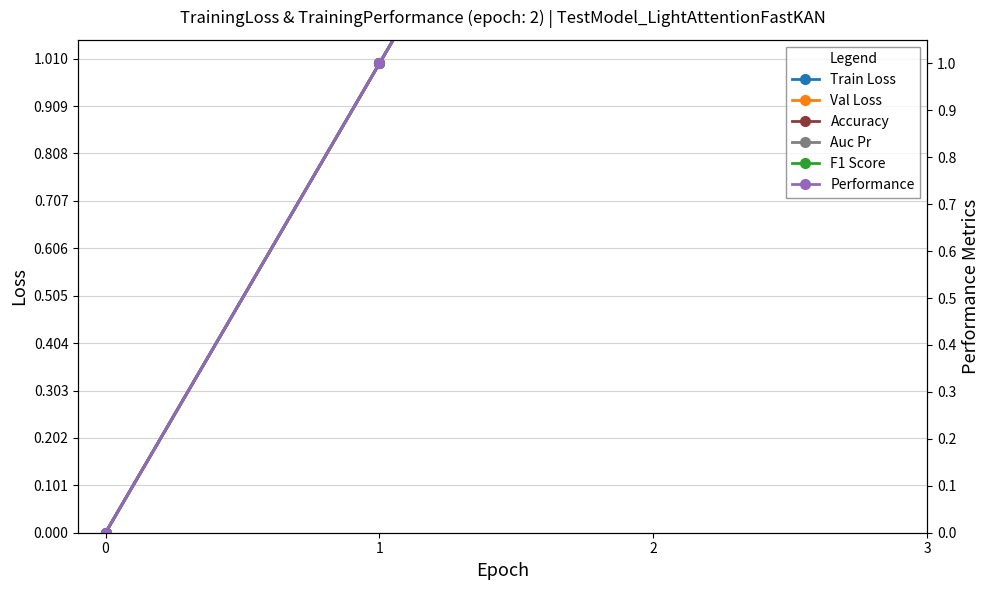

The value of Performance at 1 is 1. True or false?

True